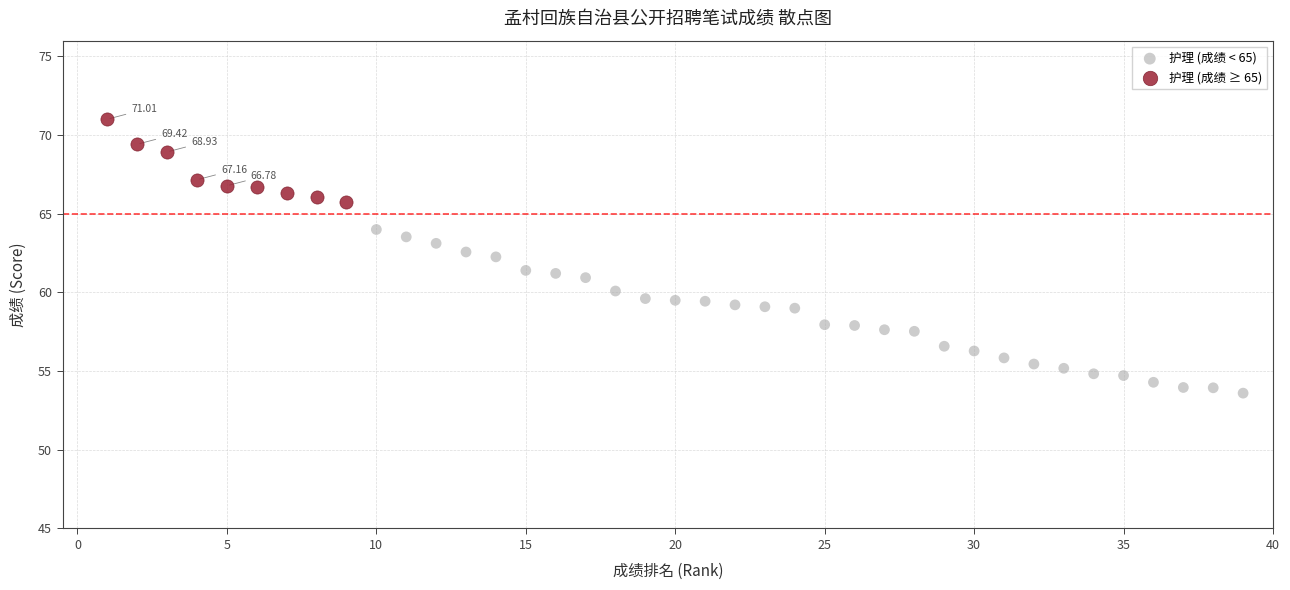

Which series reaches the maximum Y coordinate?

护理 (成绩 ≥ 65)